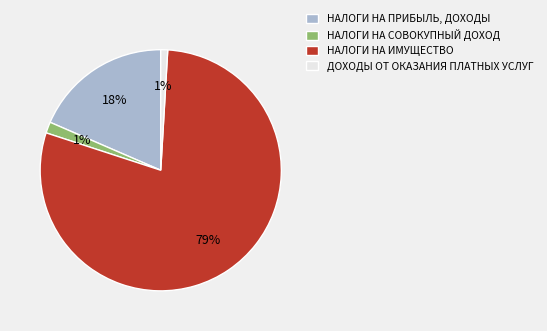

Which has a higher value, НАЛОГИ НА ИМУЩЕСТВО or НАЛОГИ НА ПРИБЫЛЬ, ДОХОДЫ?

НАЛОГИ НА ИМУЩЕСТВО